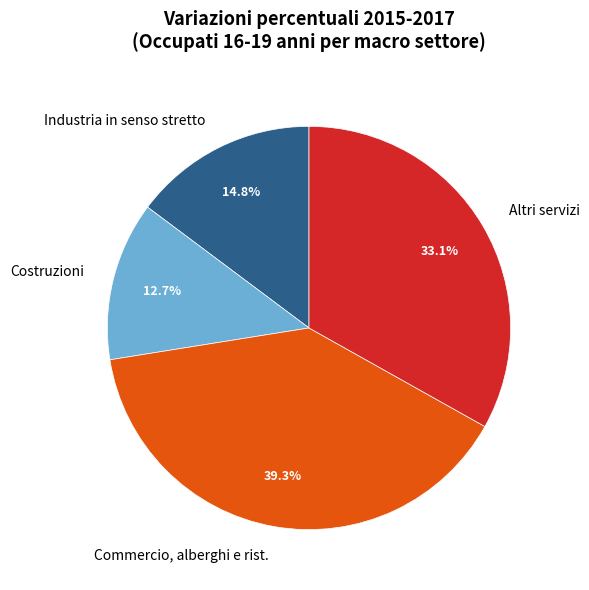

Is there any slice that represents more than half of the pie?

No